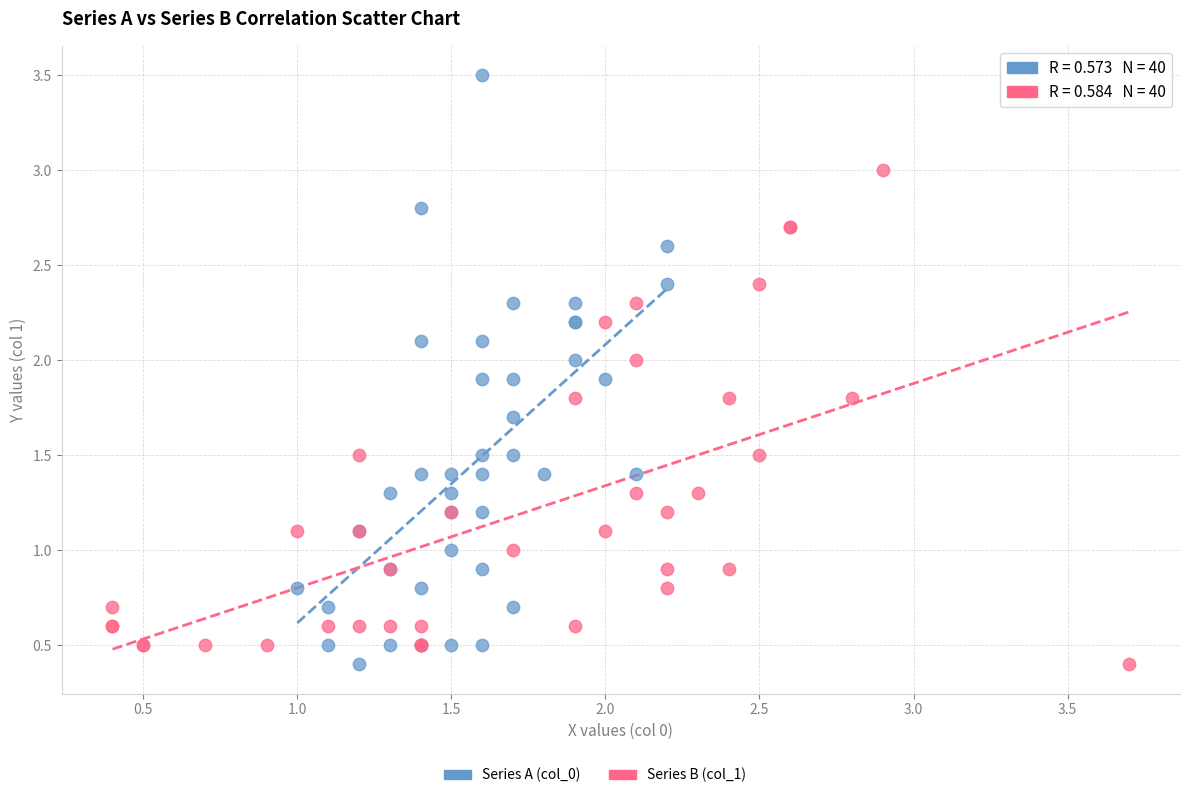

Which series reaches the maximum Y coordinate?

Series A (col_0)